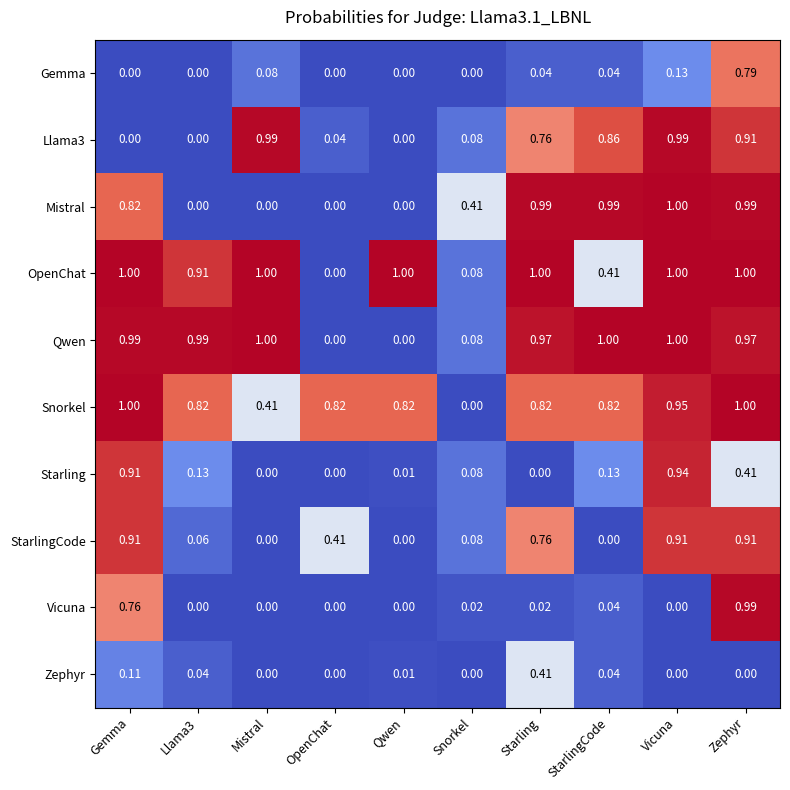

Between Llama3 and Qwen, which series saw the biggest shift?

Qwen